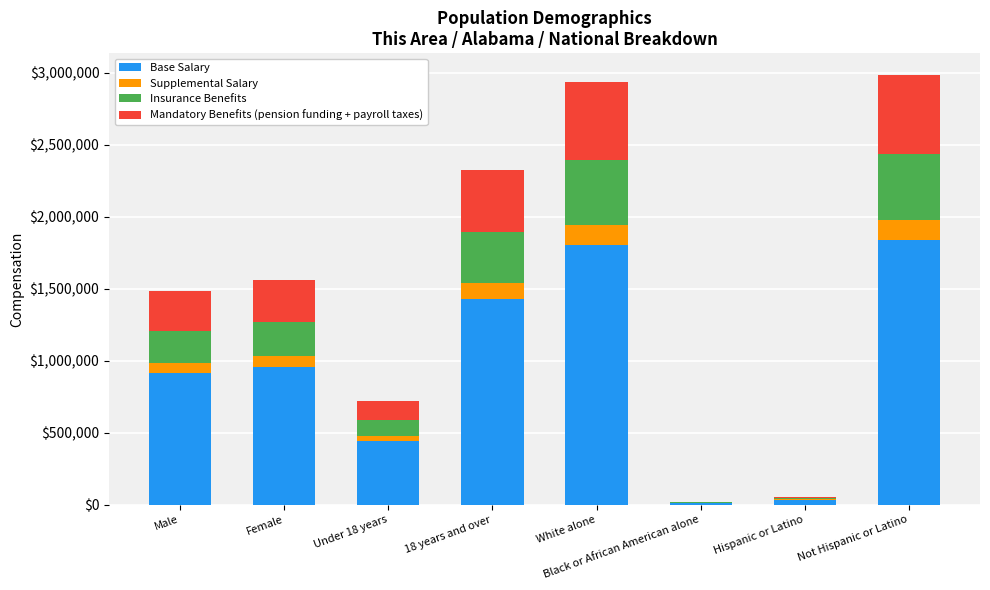

What is the total value across all series at Male?

1482568.2